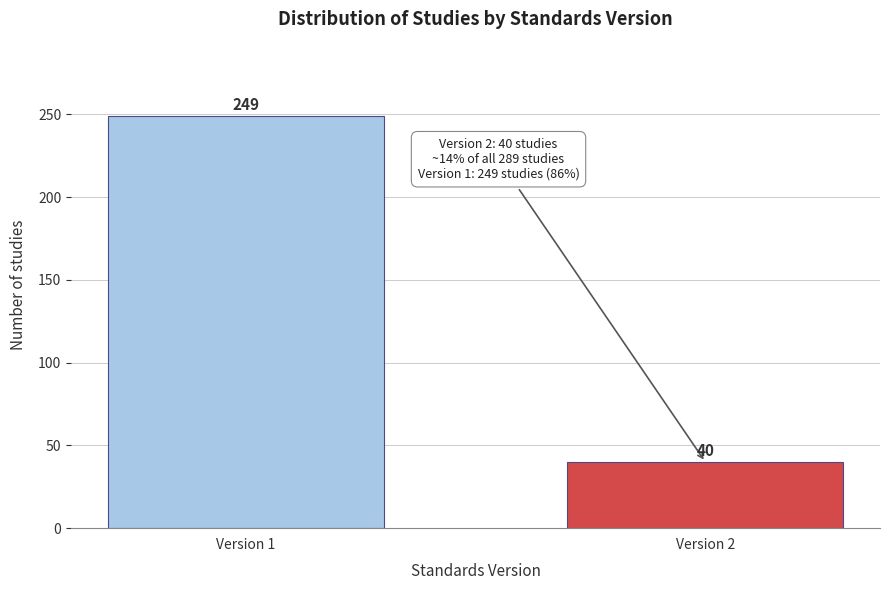

Reading left to right, list all the values displayed in this chart.

Version 1=249	Version 2=40